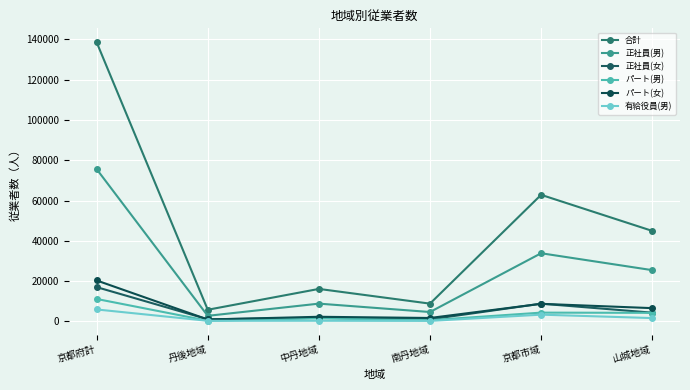

What are all the series names shown in the legend?

合計, 正社員(男), 正社員(女), パート(男), パート(女), 有給役員(男)